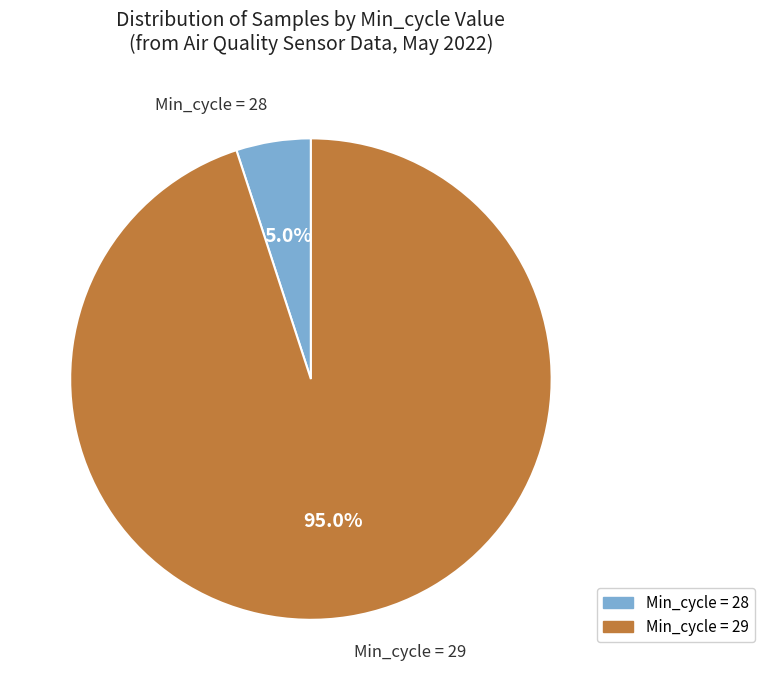

Is there a majority slice in this chart?

Yes